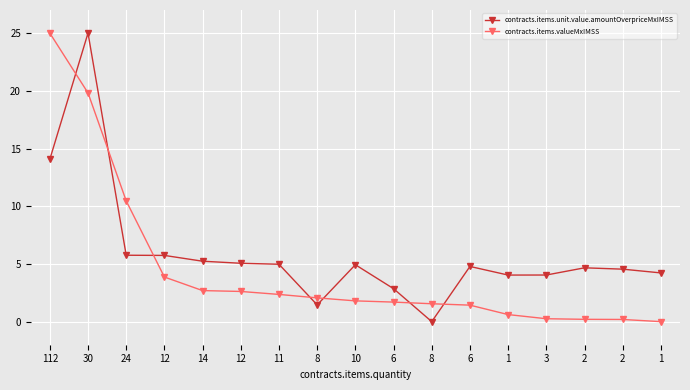

Where does the contracts.items.valueMxIMSS series first go above 1?

112